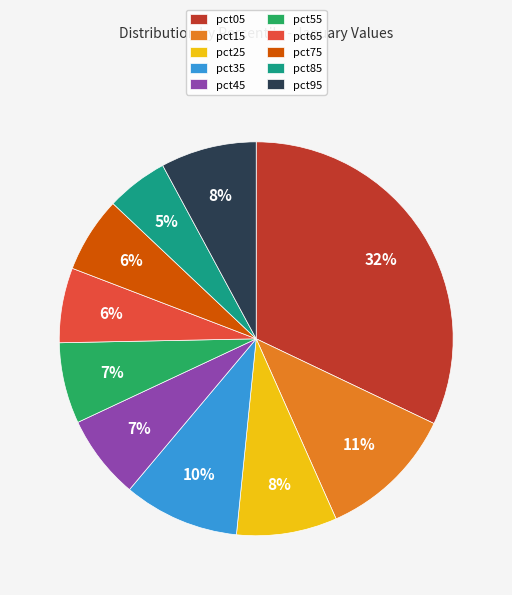

To the nearest percent, what is the average slice percentage?

10%